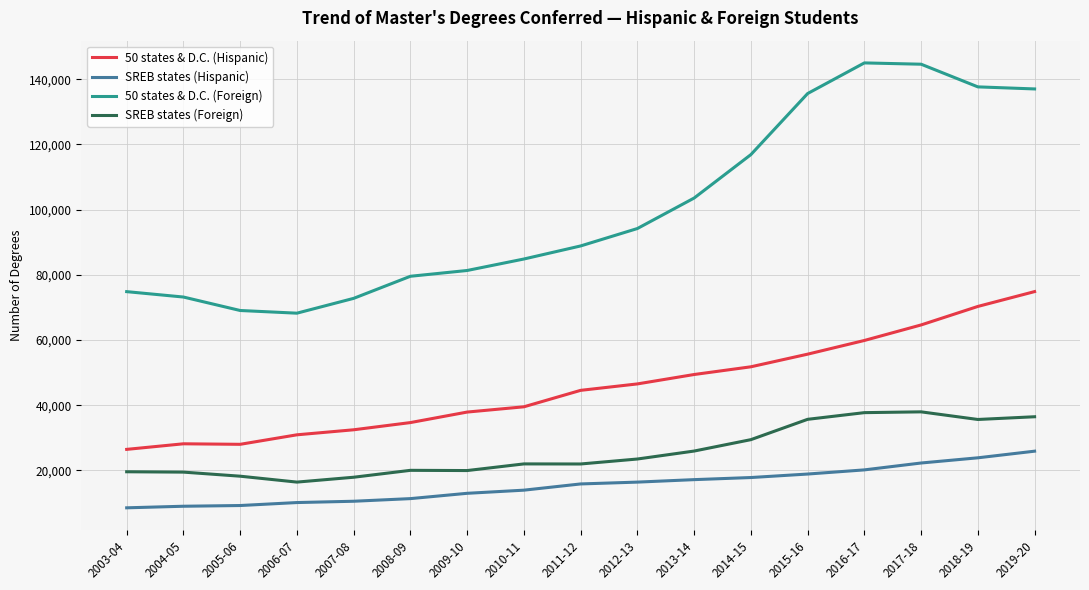

Does the chart display data point markers on the line(s)?

No